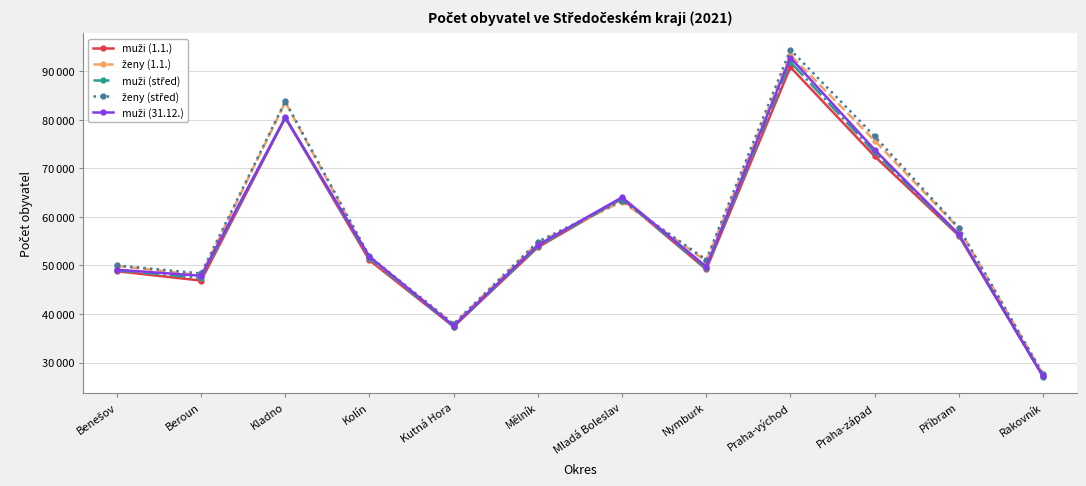

True or false: muži (1.1.) and muži (střed) intersect in this chart.

True